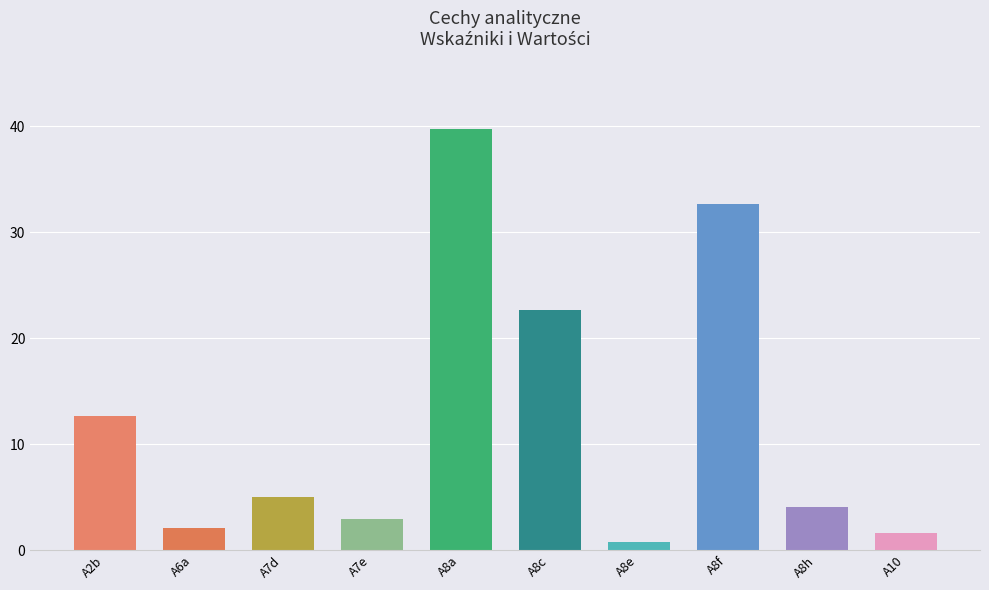

What is the minimum value shown in the chart?

0.8